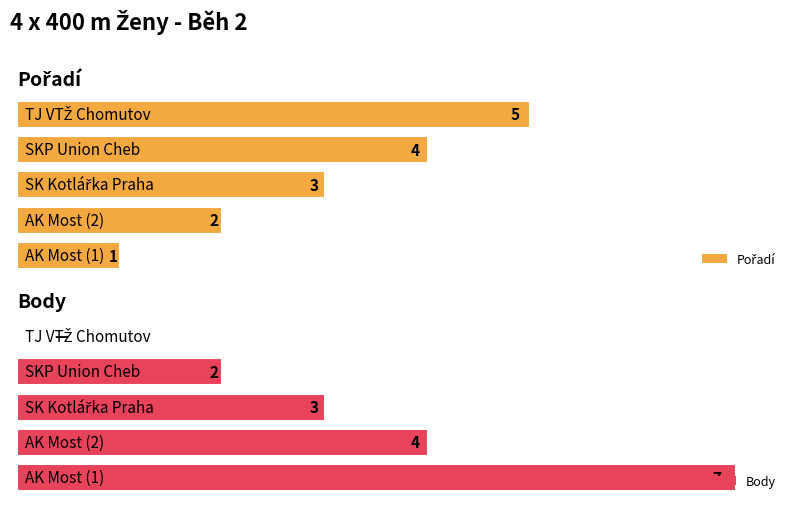

The Pořadí series shows 1 at 0. True or false?

True